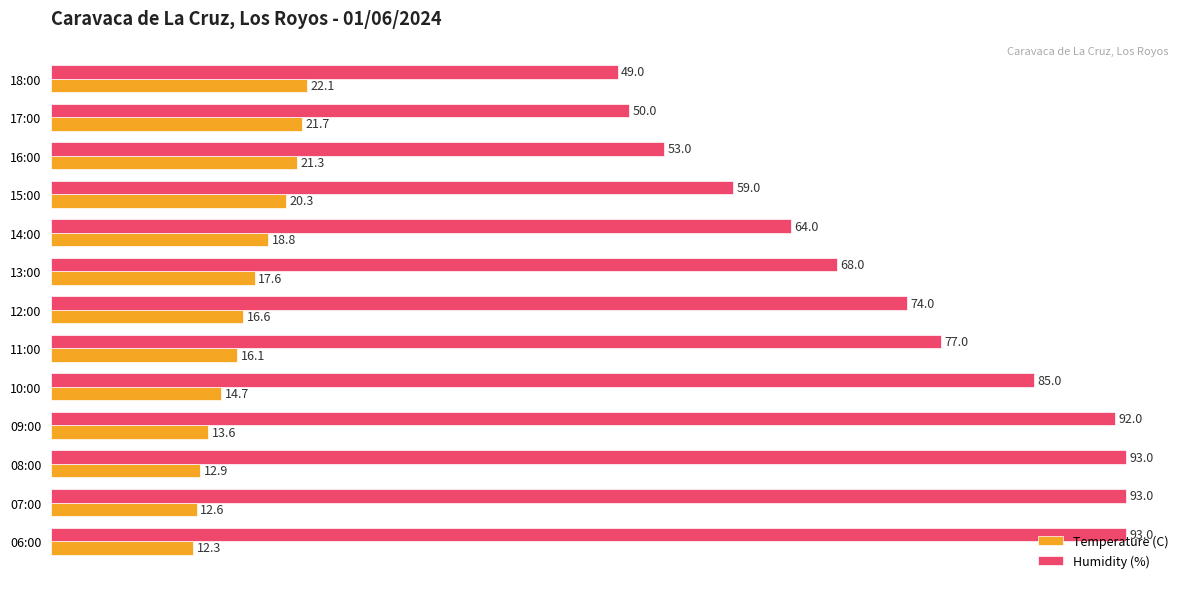

Which series has the largest range (max minus min)?

Humidity (%)